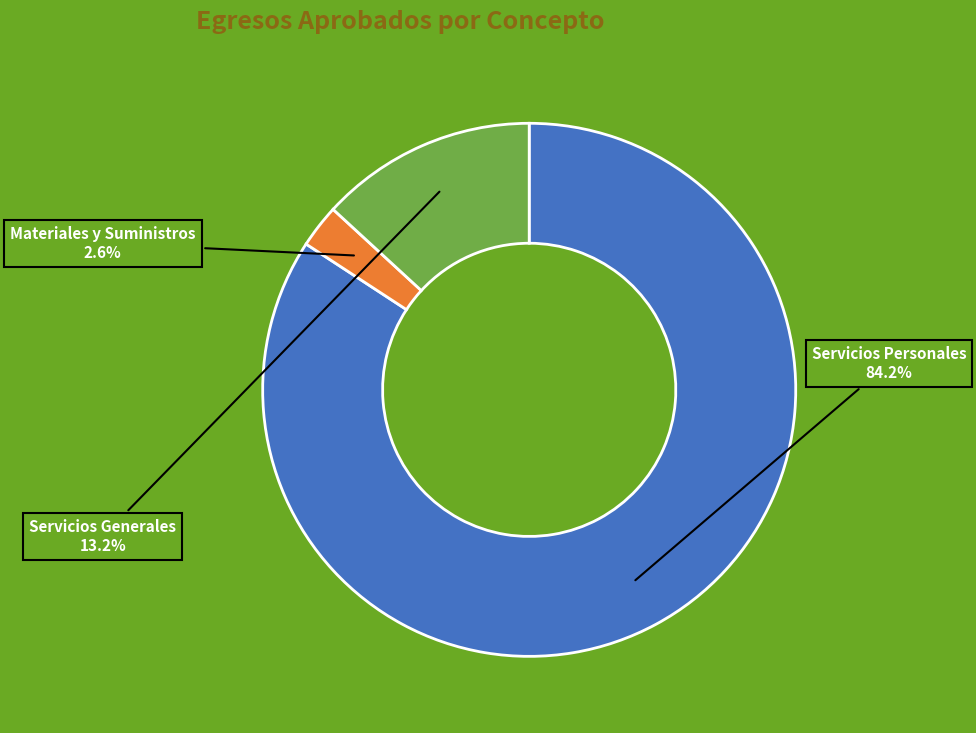

Which slice is the smallest?

Materiales y Suministros